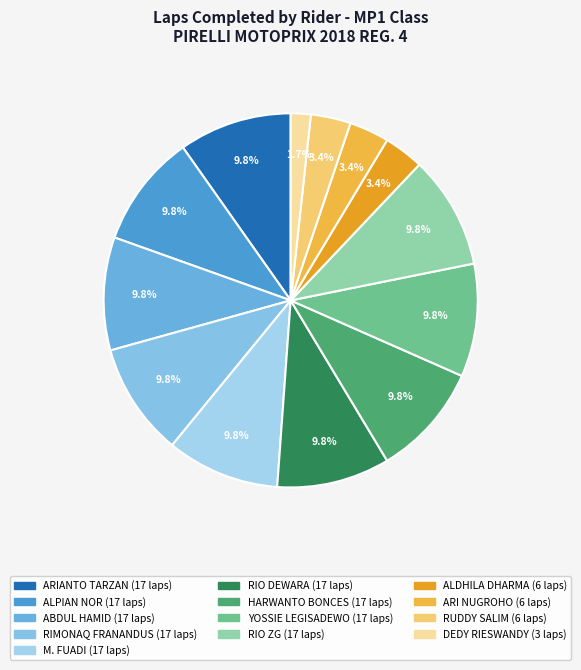

How many segments does this pie chart have?

13